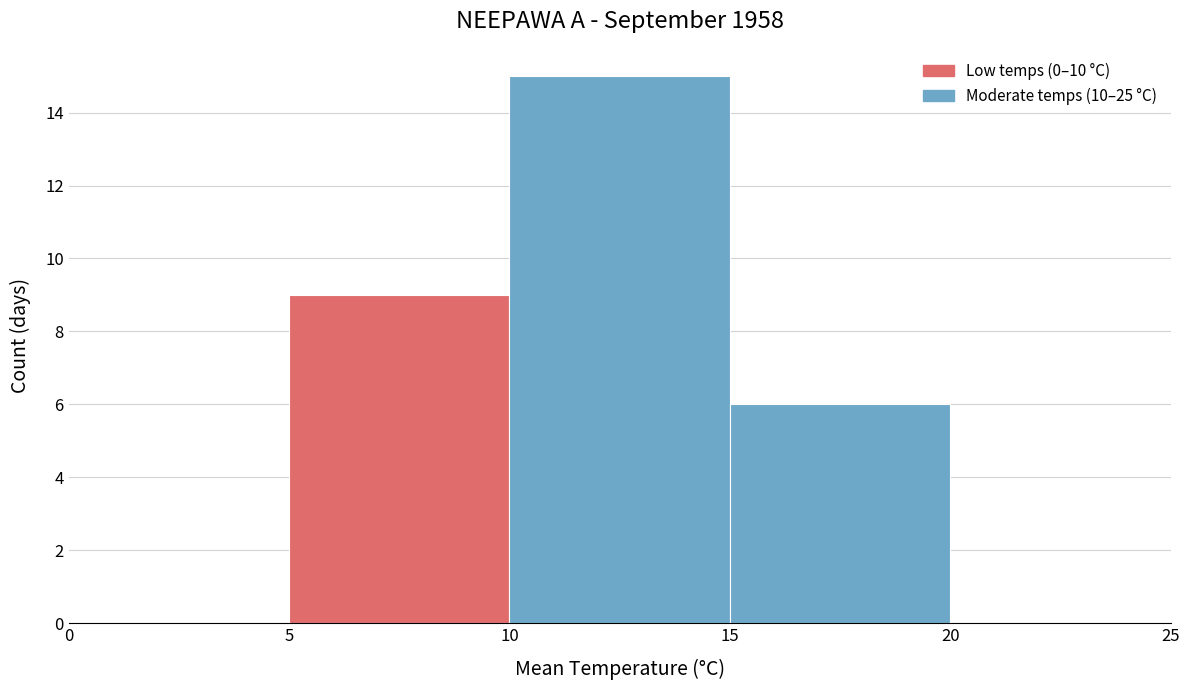

Which range on the x-axis has the tallest bar?

10 to 15